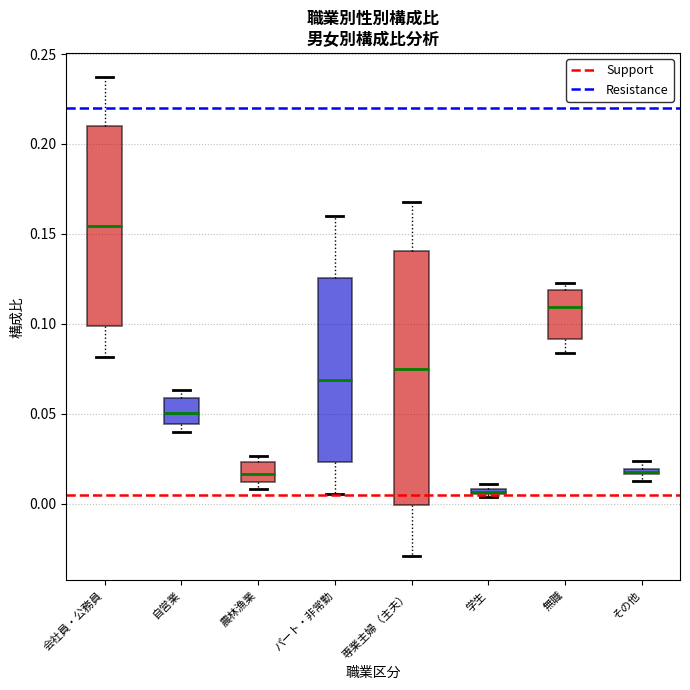

Where is the lower edge of the box for その他 on the y-axis? The values are not printed on the chart, so give them approximately, as read against the axis.

0.015